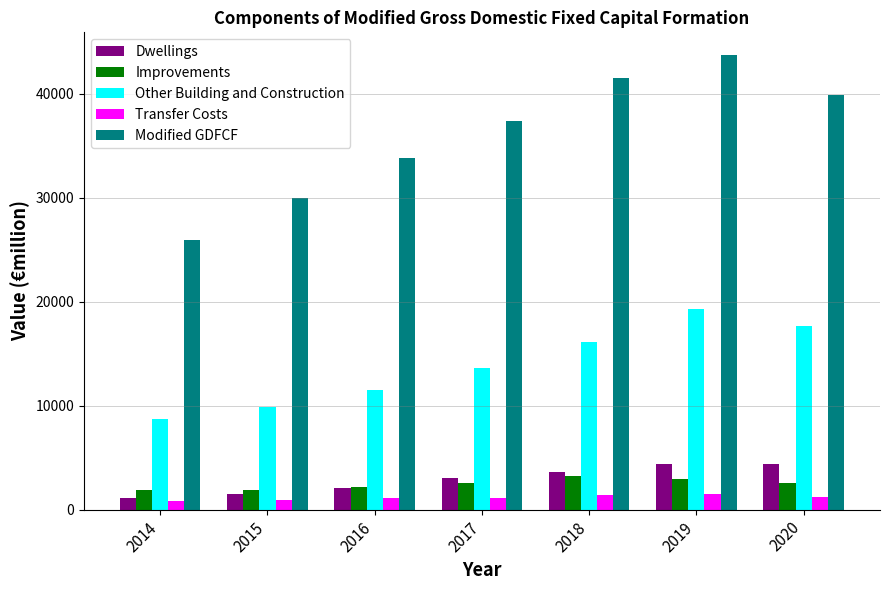

What is the value of the Improvements bar at the 5th from the left?

3223.4